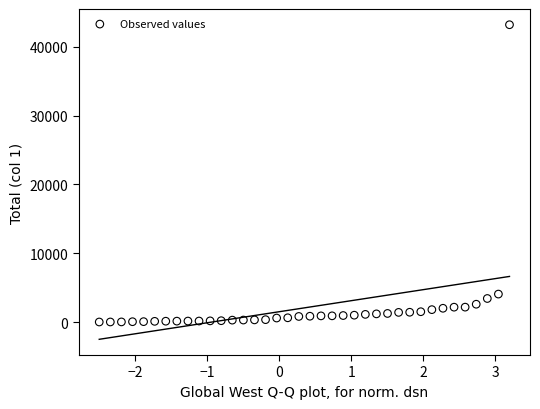

What is the range of Y values (max minus min)?

43169